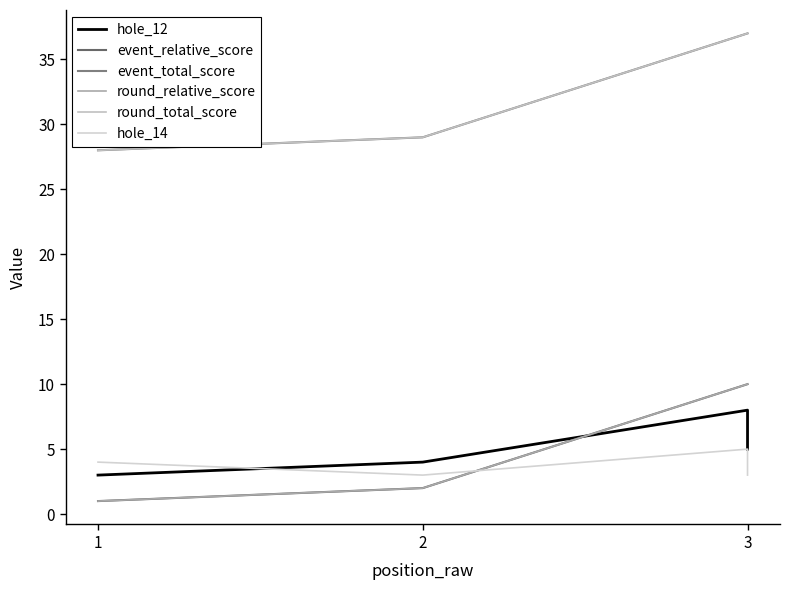

What is the total value across all series at 2?

69